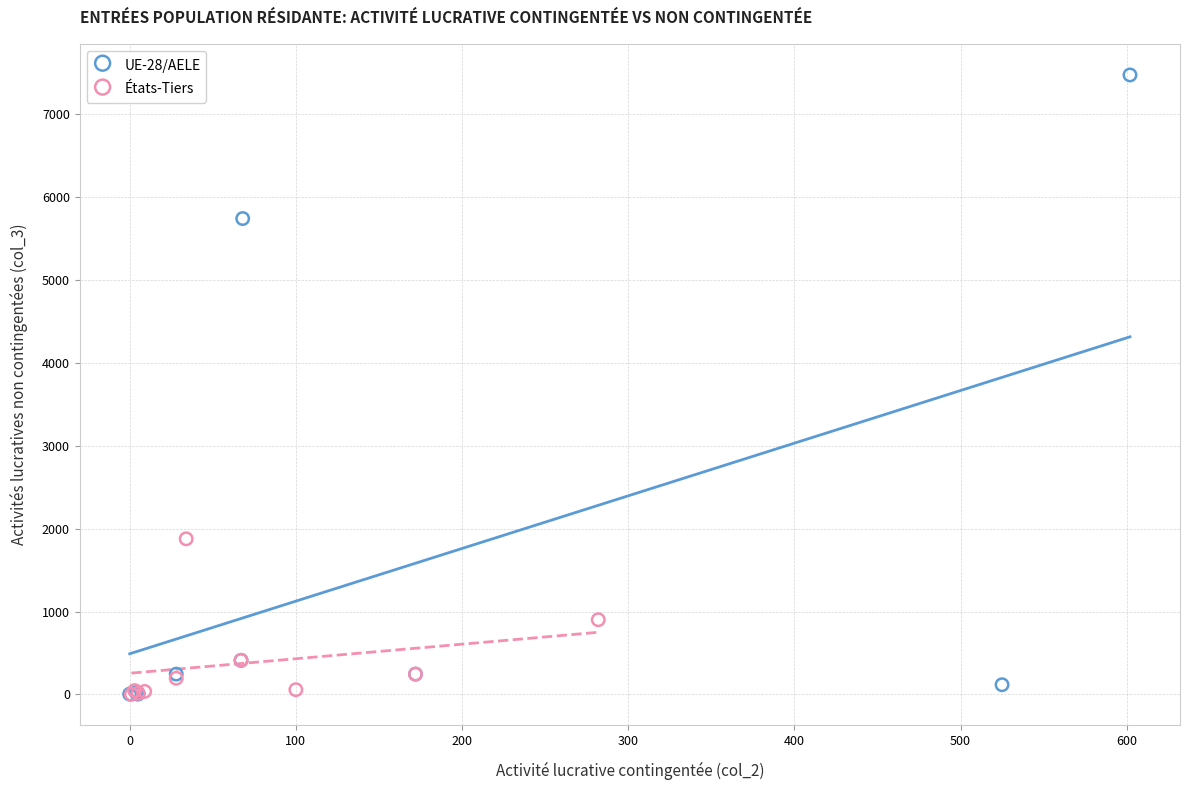

Which series contains the highest Y value?

UE-28/AELE